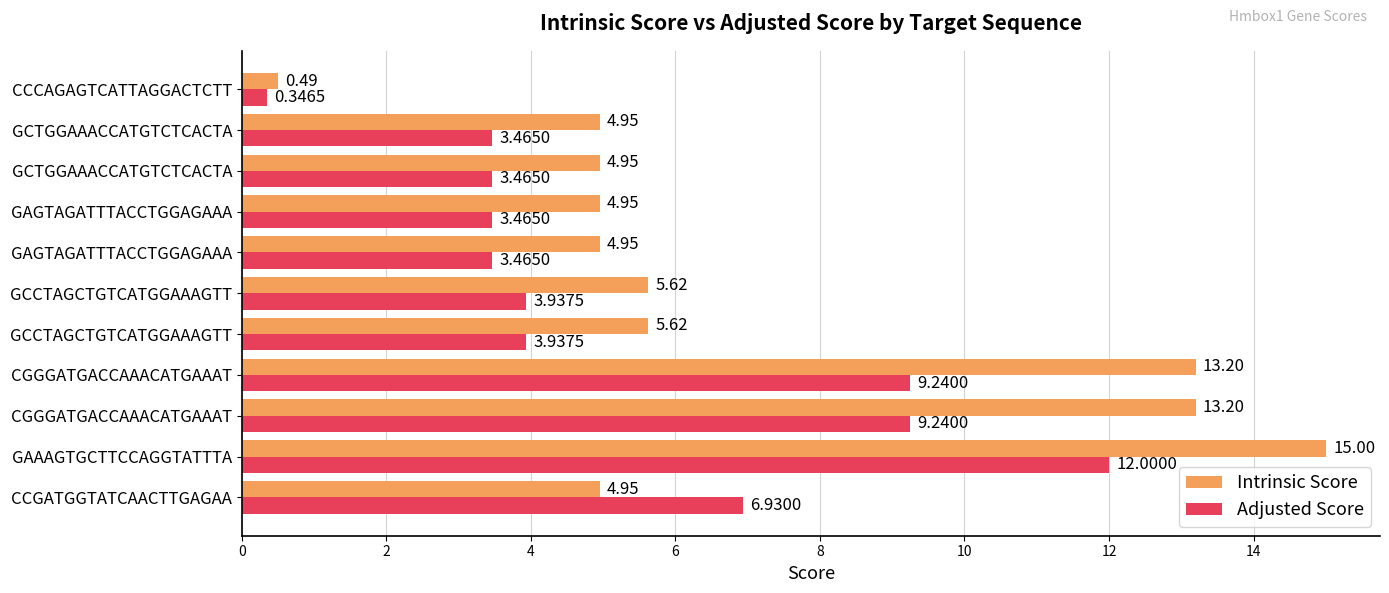

What are all the series names shown in the legend?

Intrinsic Score, Adjusted Score